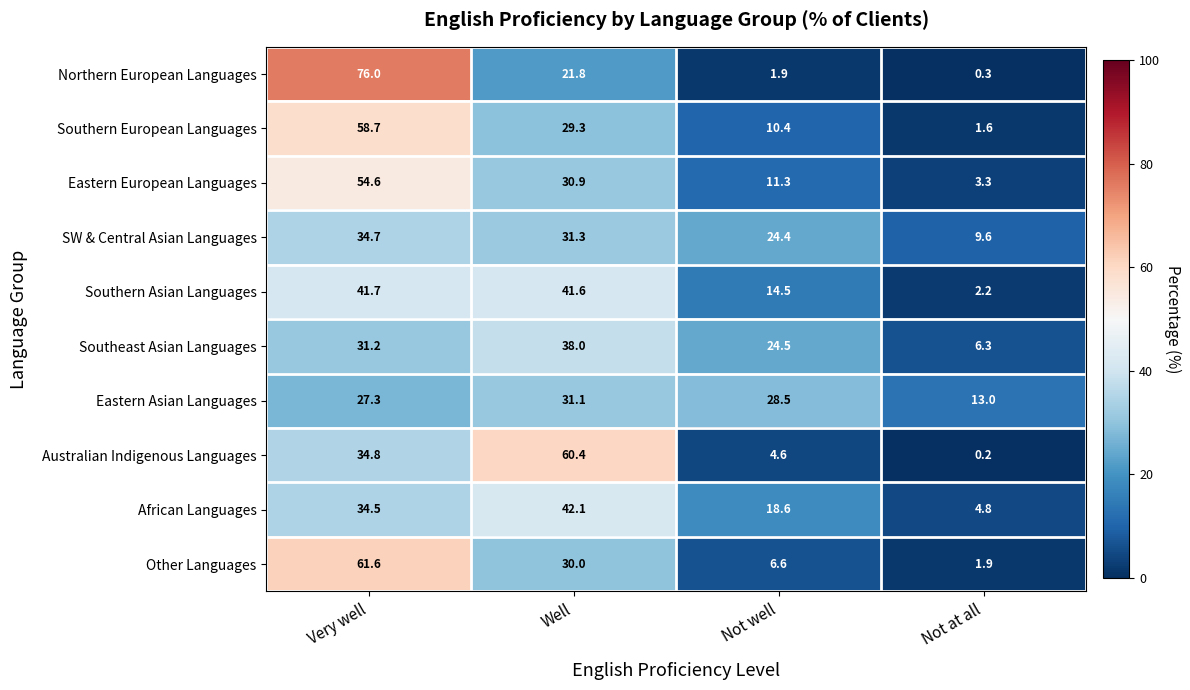

At which category is the sum across all series the highest?

Very well